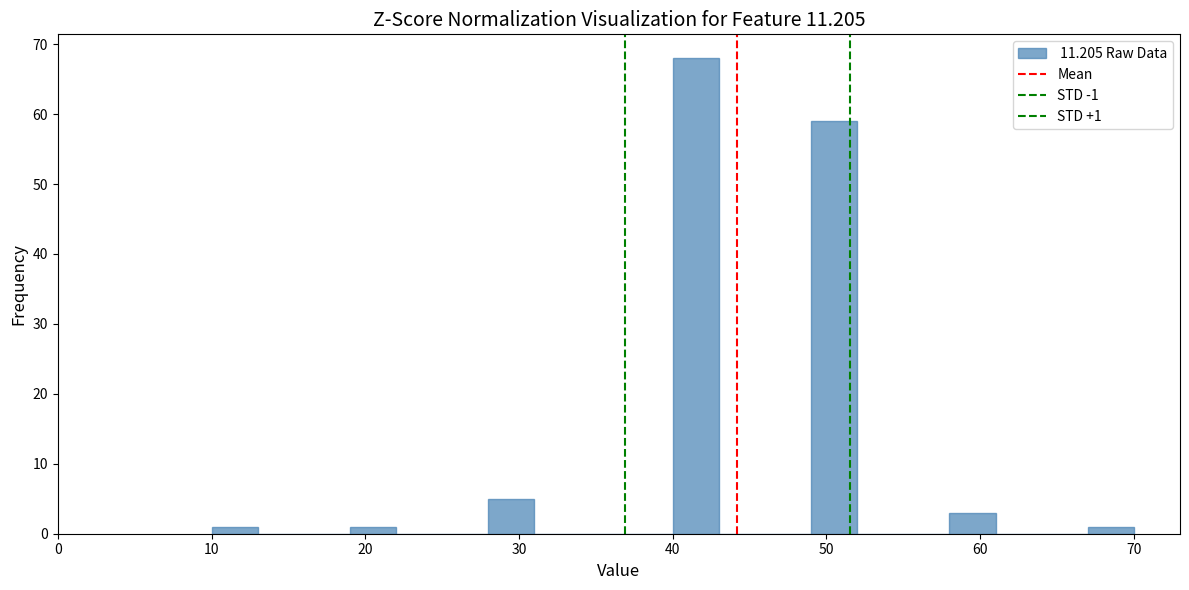

Read against the x-axis, roughly where is the centre of the tallest bar?

42